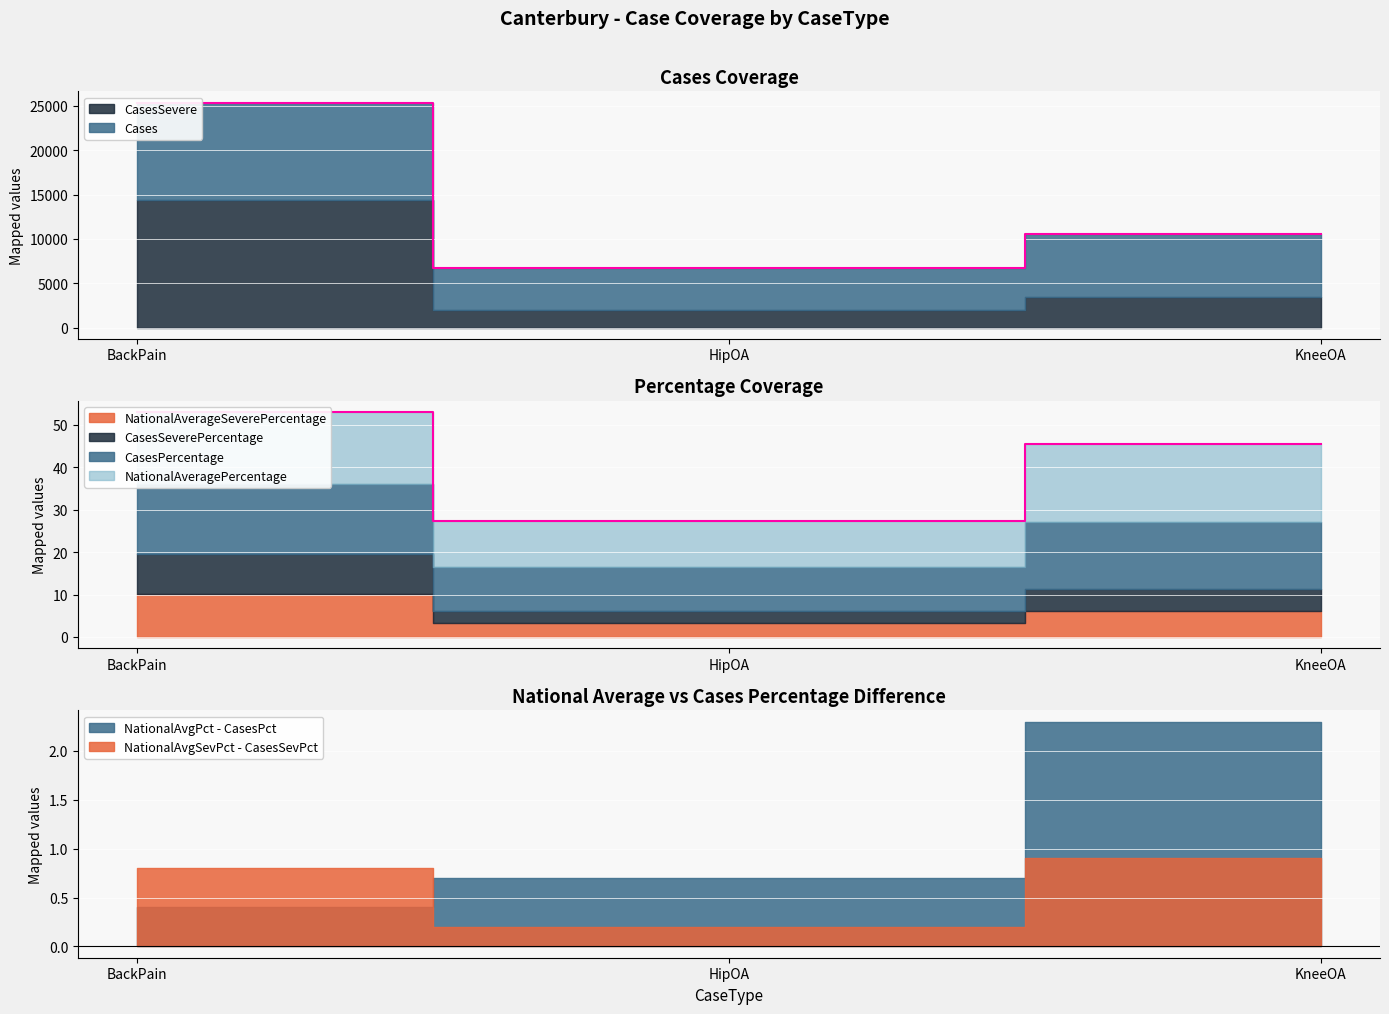

What is the difference between the Cases values at BackPain and KneeOA?

14849.0